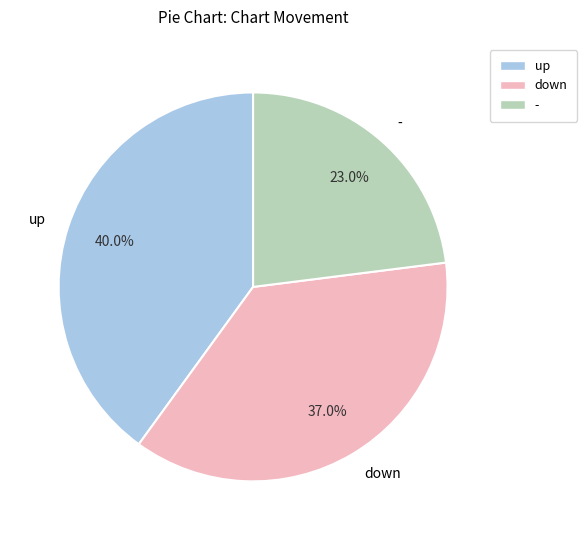

Which category has the smallest portion of the pie?

-